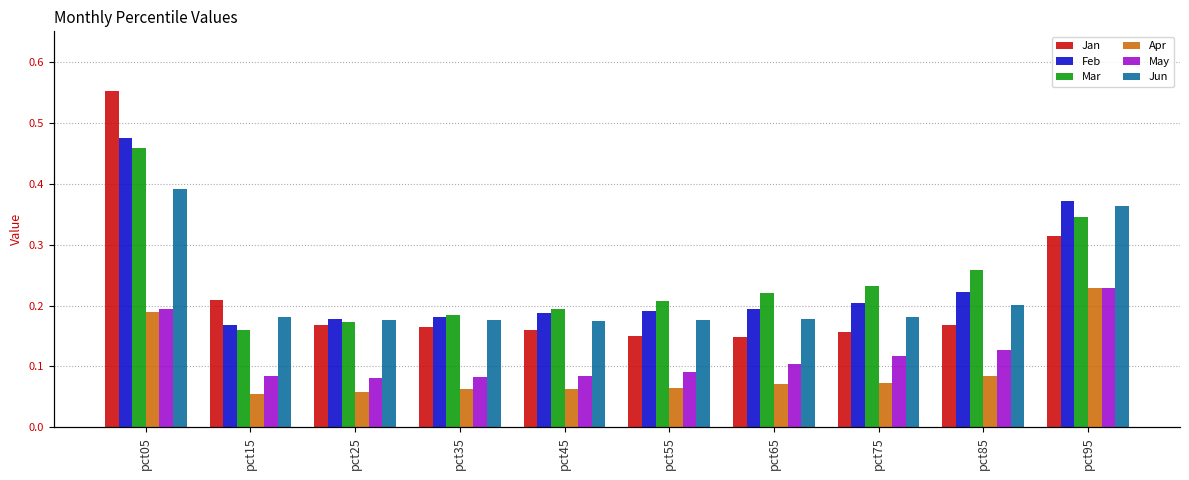

What is the difference between the maximum and minimum values in the Mar series?

0.3